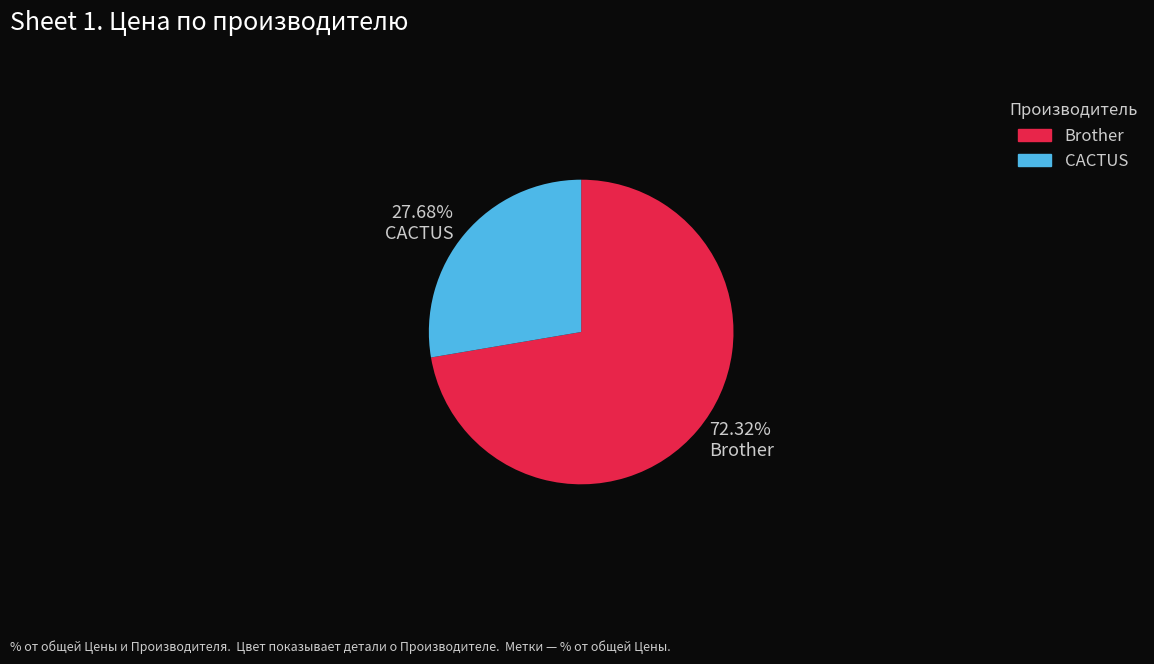

Rank the categories by value from lowest to highest.

CACTUS, Brother